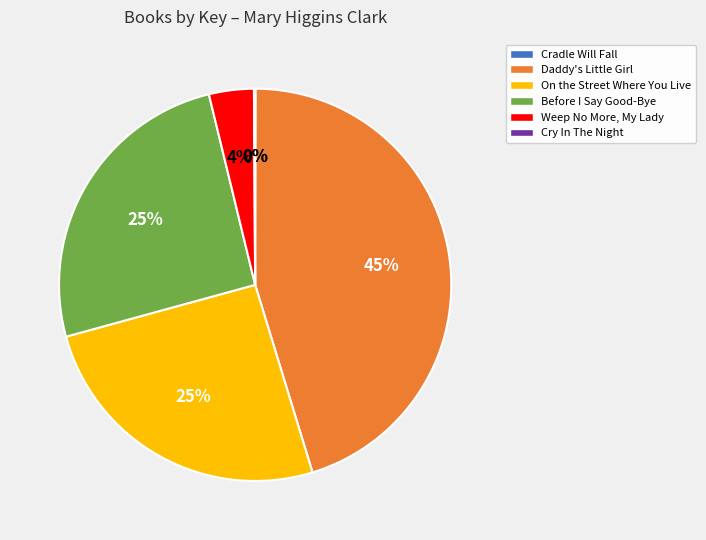

Combined, do Before I Say Good-Bye and On the Street Where You Live account for over 50%?

Yes